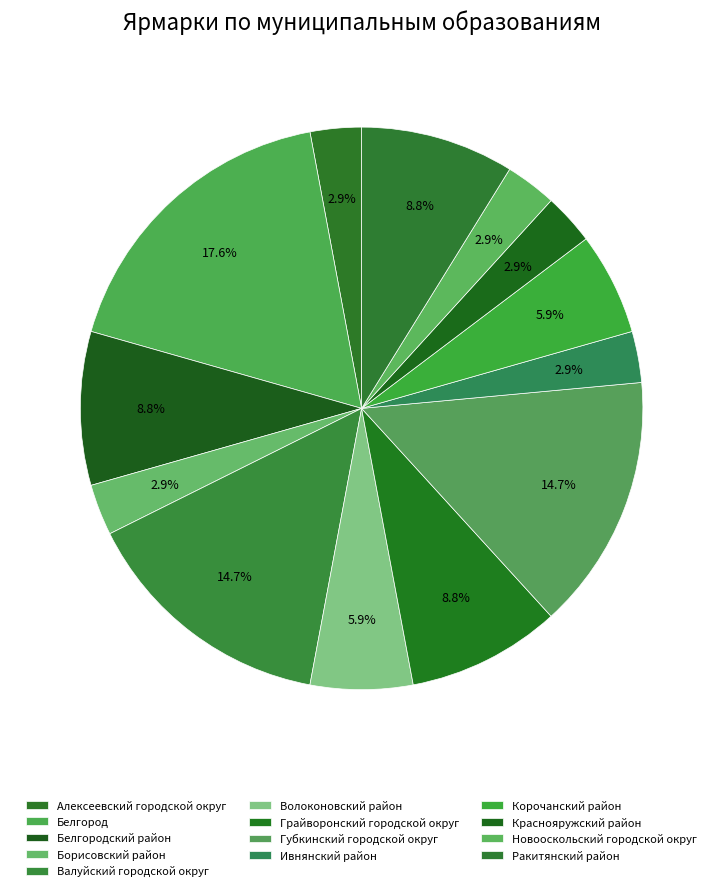

Is there any slice that represents more than half of the pie?

No